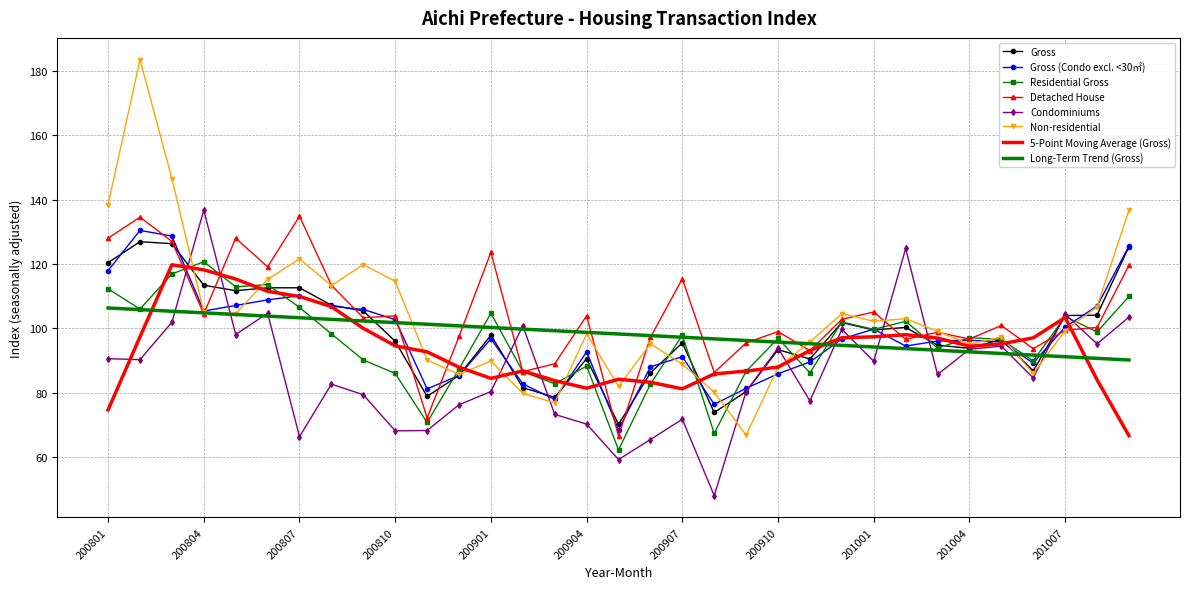

What is the maximum value shown in the chart?

183.4